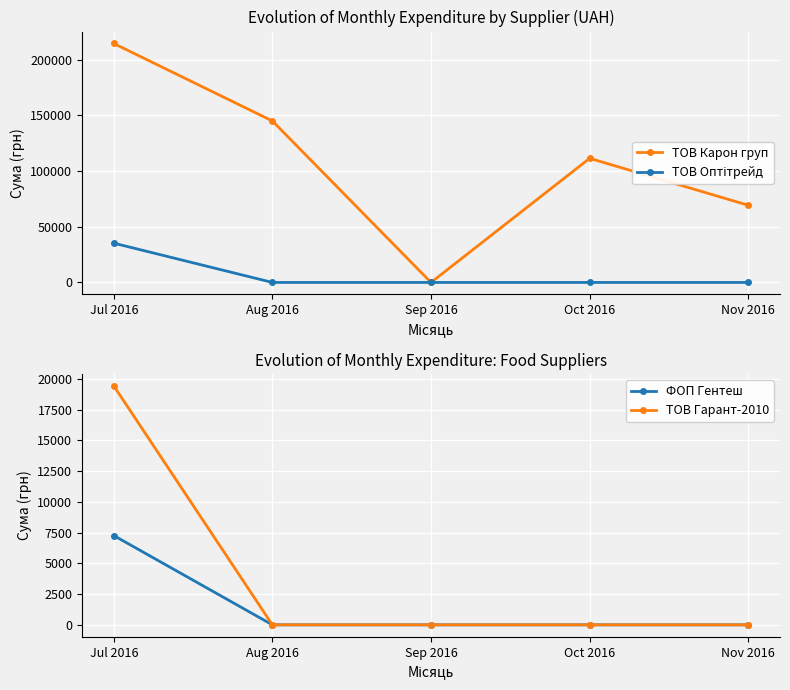

What is the label of the 5th point from the left?

Nov 2016